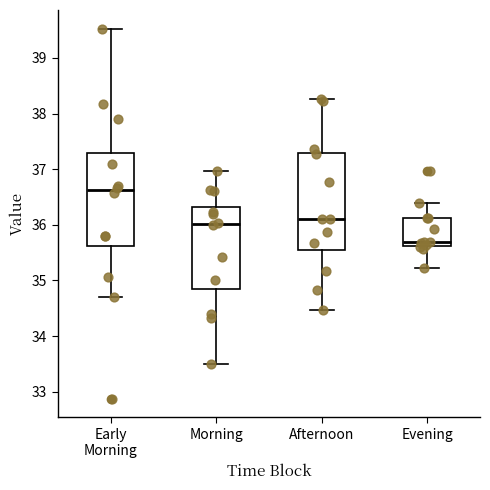

Reading left to right, read every box against the y-axis: the position of its median line, the range the box covers, and the ends of its whiskers. The values are not printed on the chart, so give them approximately, as read against the axis.

Early Morning: median 36.6, box 35.6 to 37.3, whiskers 34.7 to 39.5
Morning: median 36.0, box 34.9 to 36.3, whiskers 33.5 to 37.0
Afternoon: median 36.1, box 35.5 to 37.3, whiskers 34.5 to 38.3
Evening: median 35.7, box 35.6 to 36.1, whiskers 35.2 to 36.4